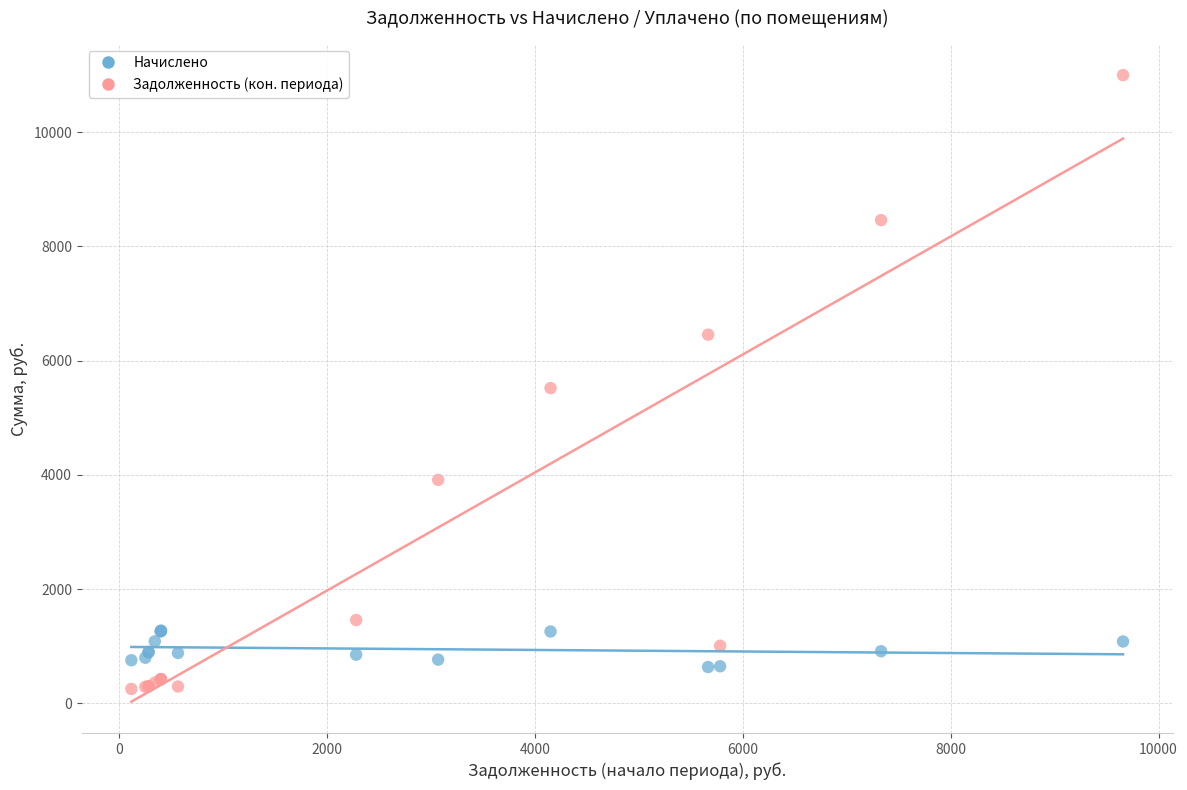

Which series reaches the maximum Y coordinate?

Задолженность (кон. периода)